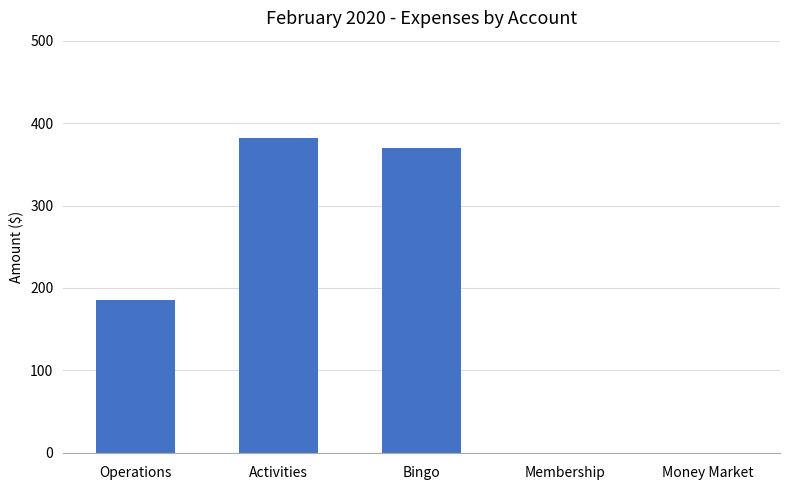

Reading left to right, what are all the values shown in this chart?

185.9	382.0	370.1	0.0	0.0